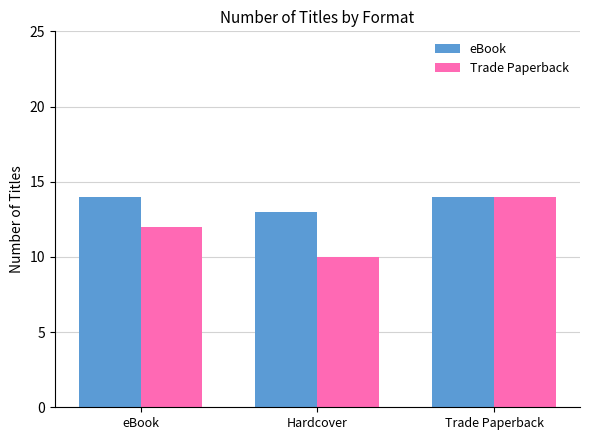

Reading right to left, what are all the values shown in this chart?

eBook: 14	13	14
Trade Paperback: 14	10	12